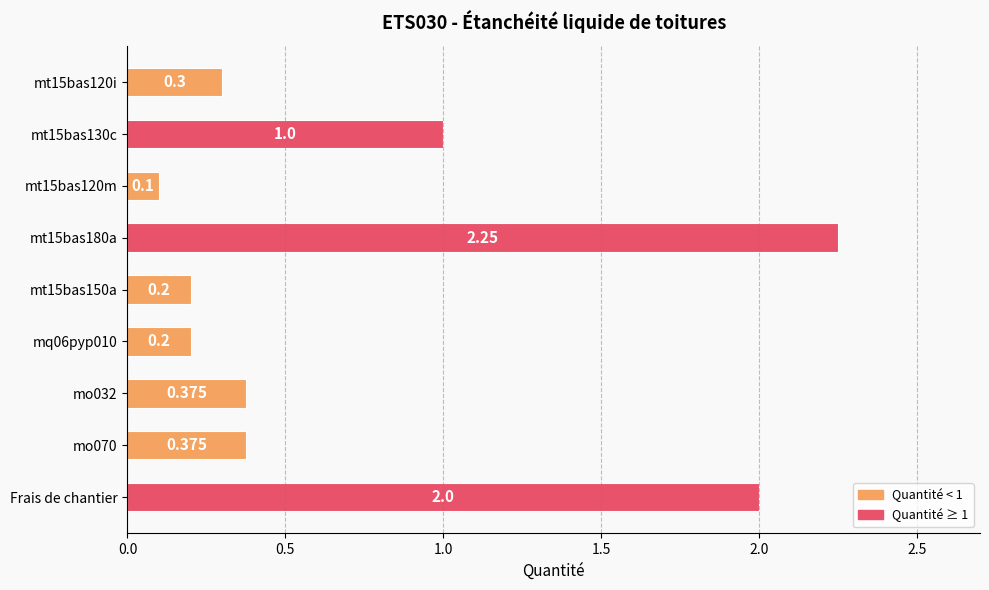

Between Frais de chantier and mt15bas120m, which is larger?

Frais de chantier